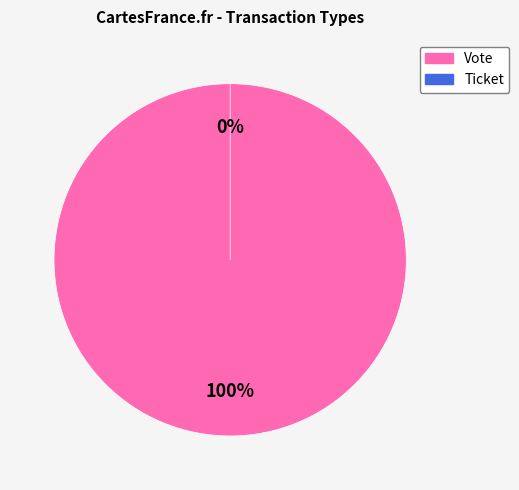

Does Vote represent more than half of the total?

Yes